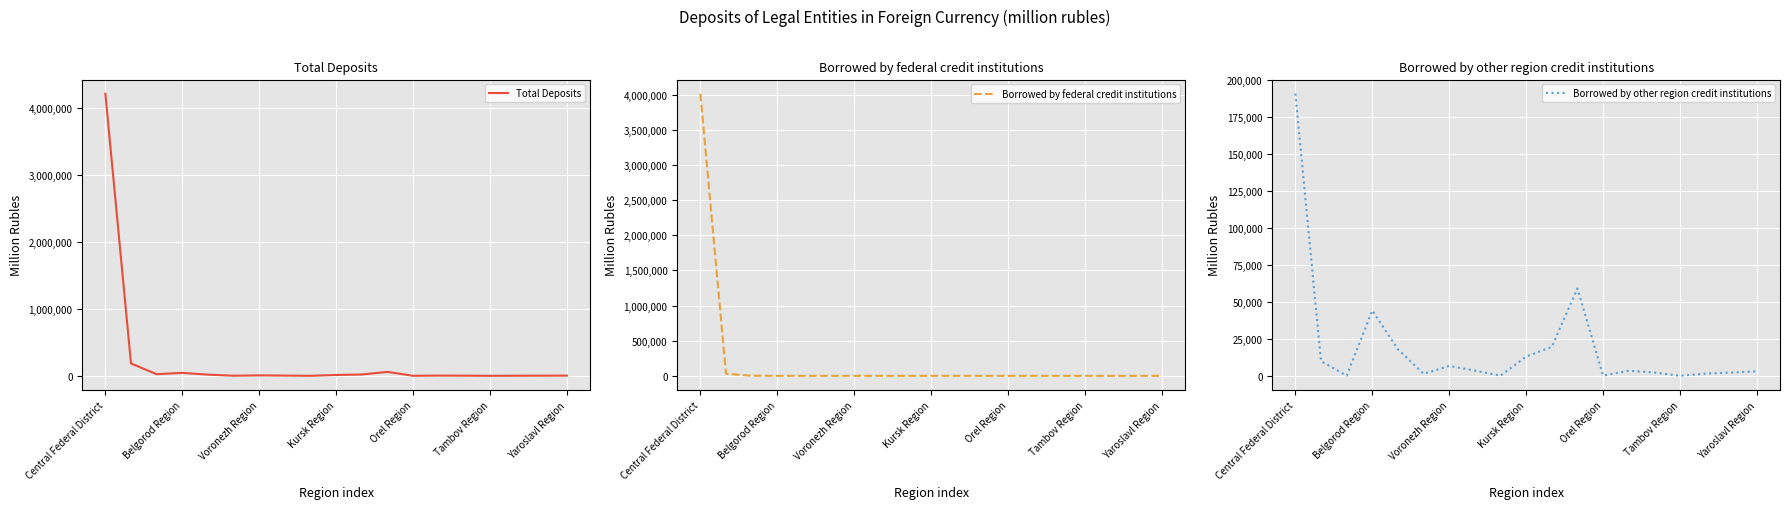

What is the average value of the Total Deposits series?

242260